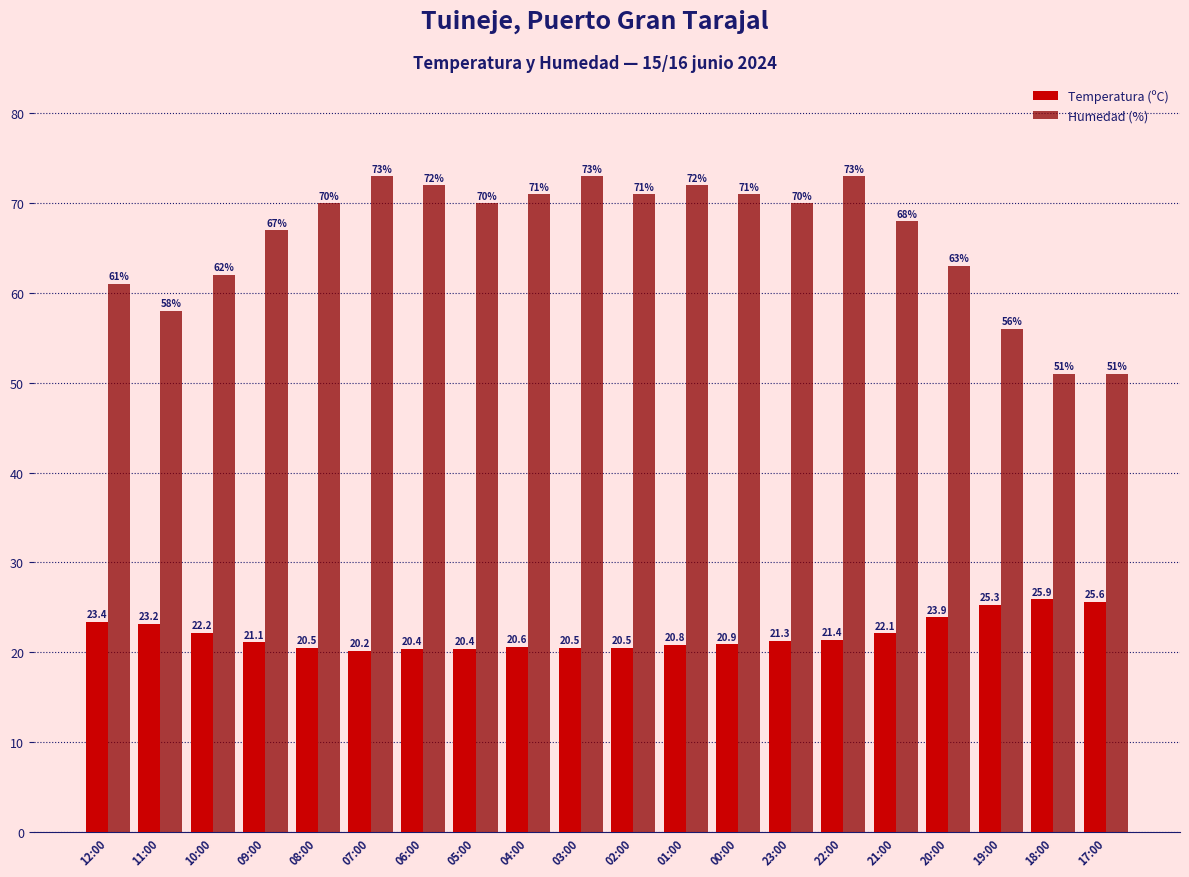

Which series has the largest range (max minus min)?

Humedad (%)